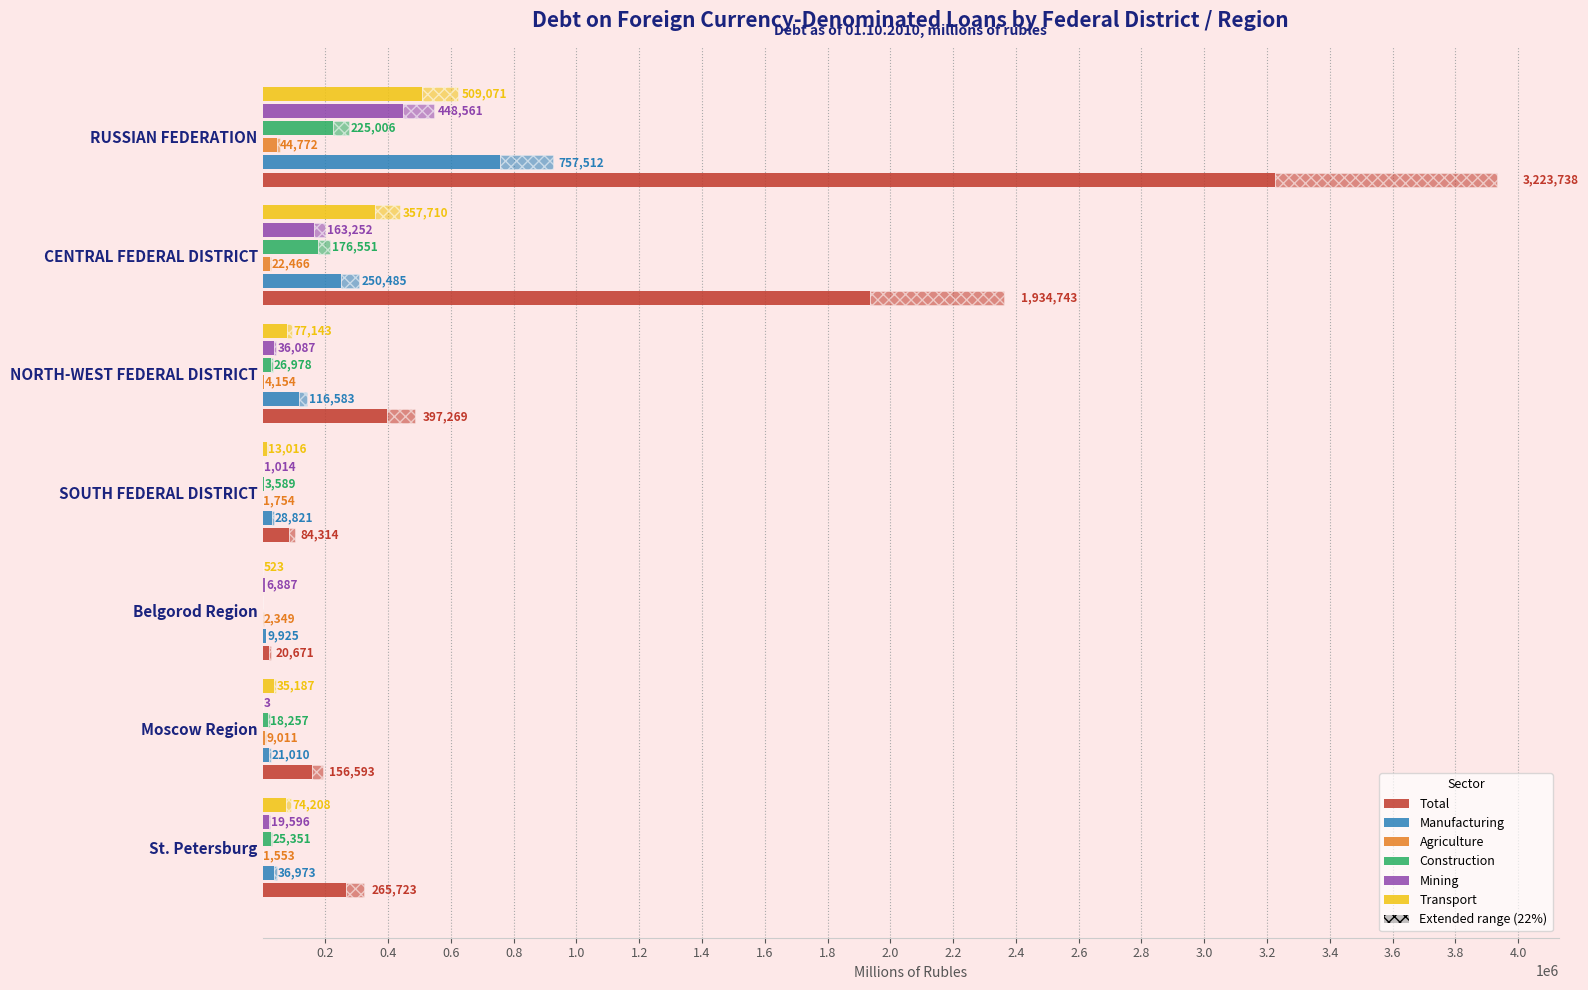

The Agriculture series shows 6316 at NORTH-WEST FEDERAL DISTRICT. True or false?

False